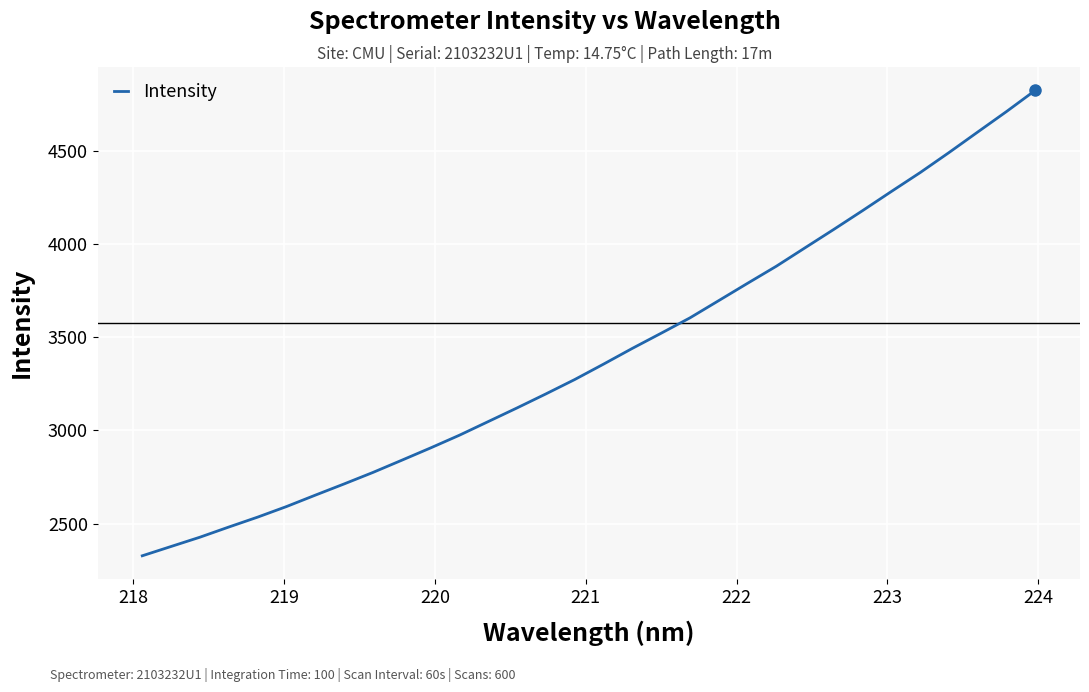

What is the minimum value shown in the chart?

2326.6